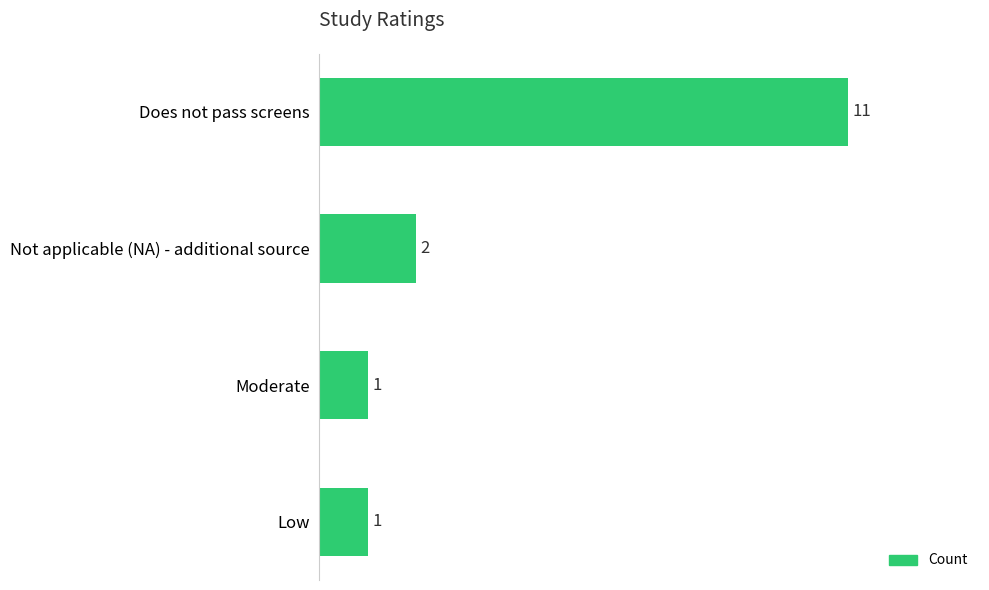

The value at Does not pass screens is 11. True or false?

True